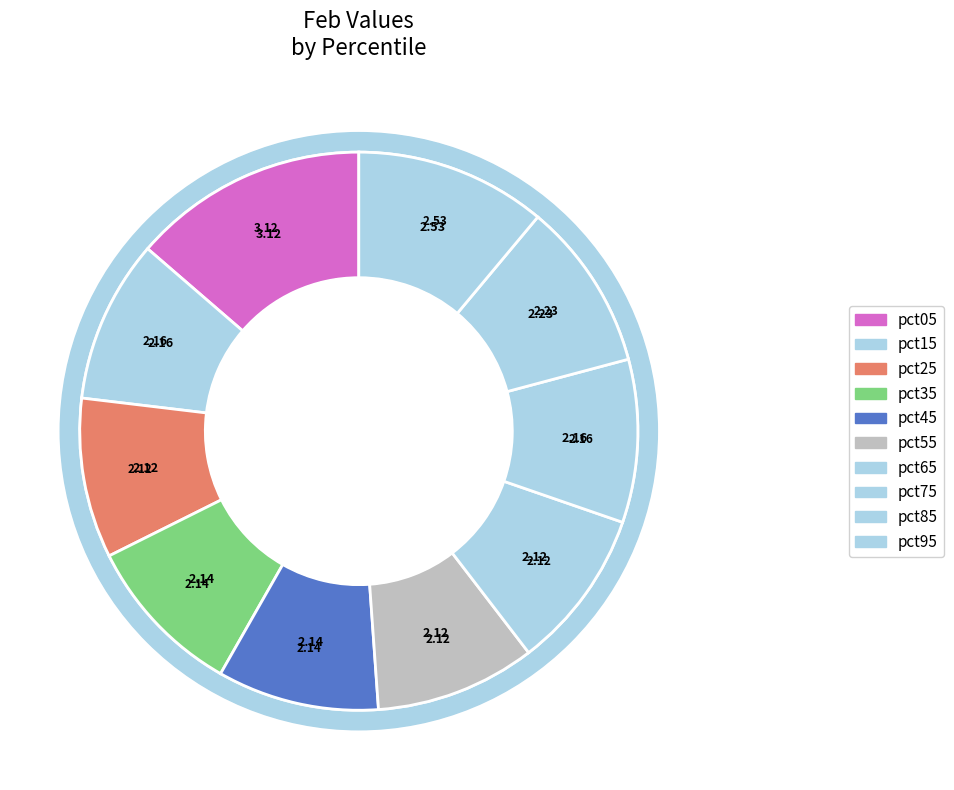

Rank the categories by value from lowest to highest.

pct25, pct55, pct65, pct45, pct35, pct15, pct75, pct85, pct95, pct05